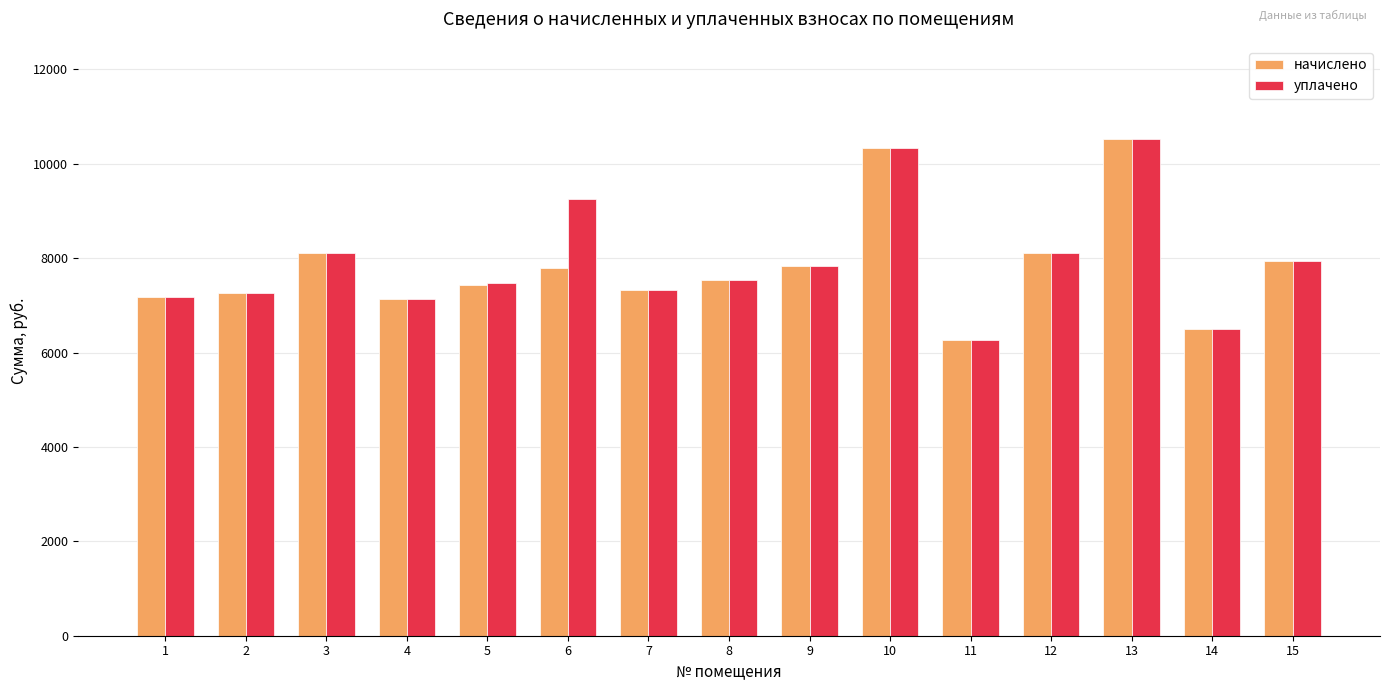

At which category is the sum across all series the highest?

13